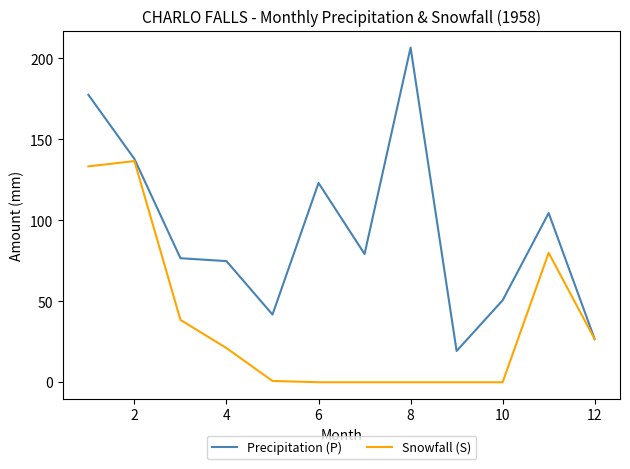

Which series has the largest total across all categories?

Precipitation (P)